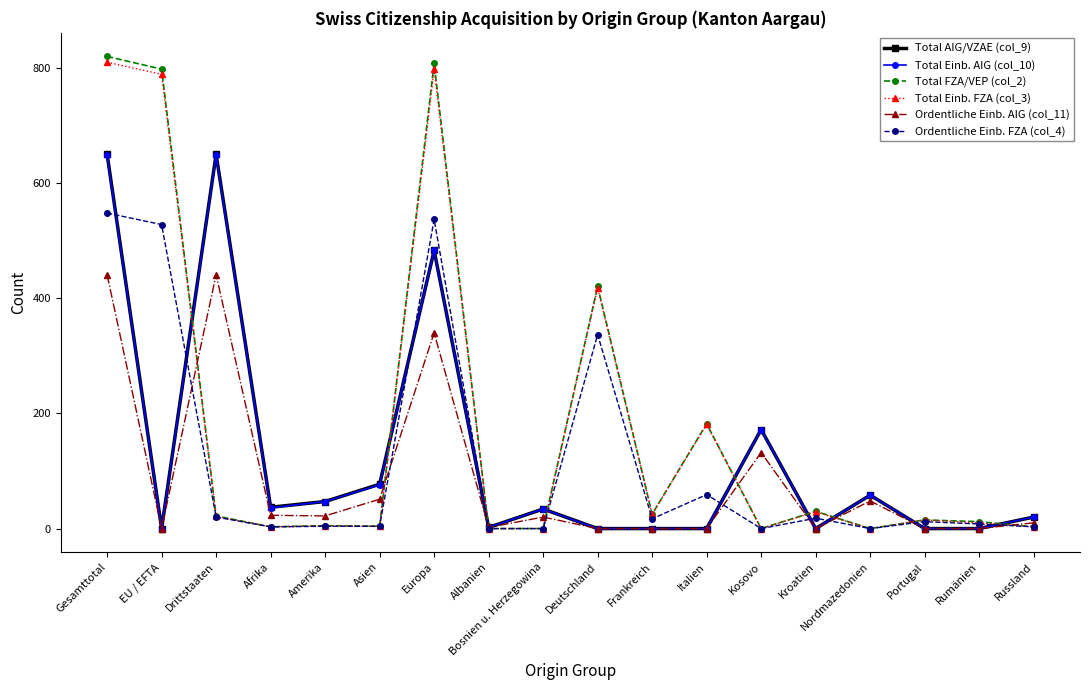

True or false: Total Einb. AIG (col_10) has a value of 47 at Amerika.

True